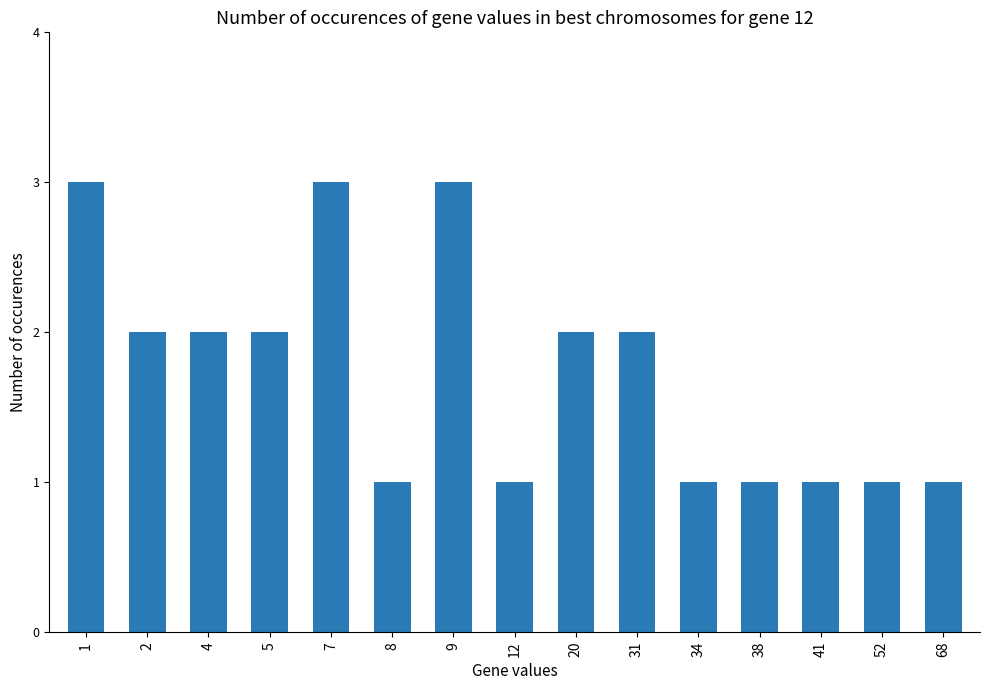

What is the value of the 7th bar from the left?

3